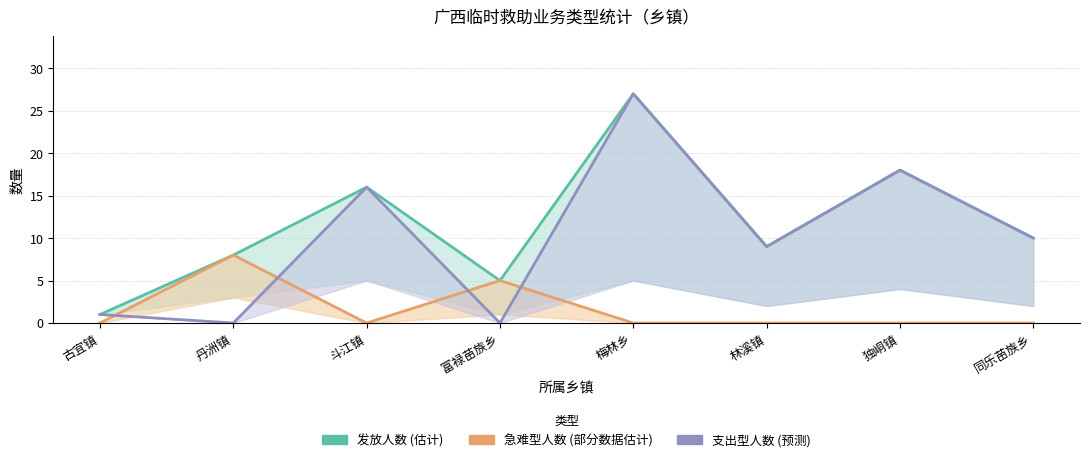

What is the label of the 2nd point from the right?

独峒镇